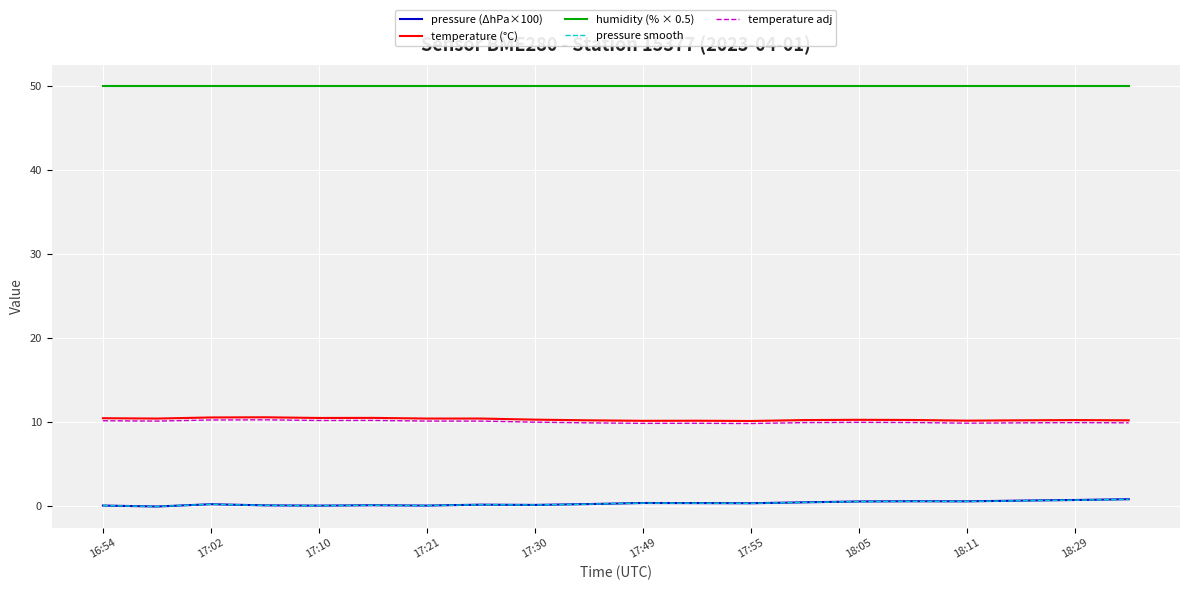

Count the number of data series in this chart.

5